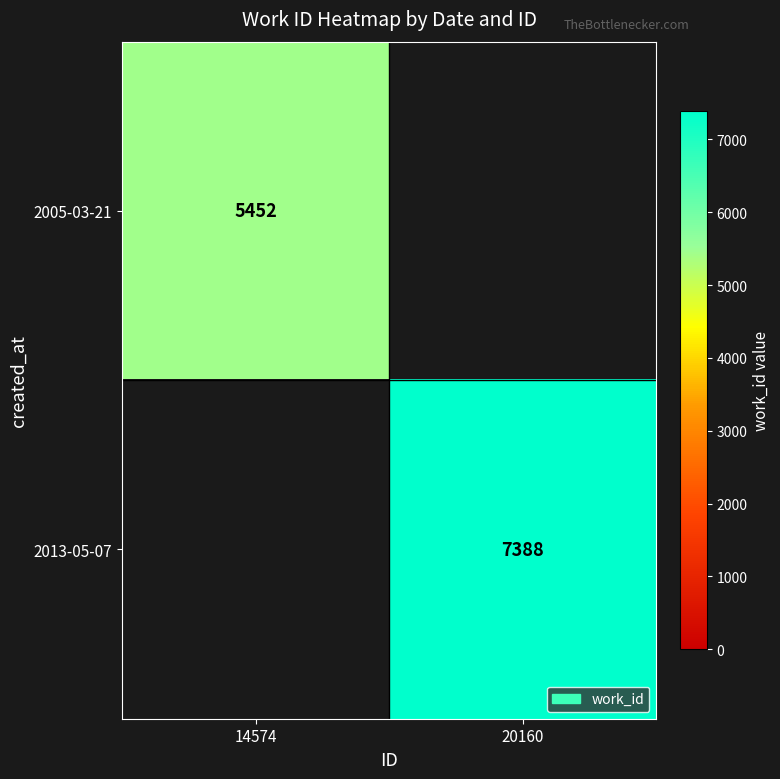

Is the value of 2013-05-07 at 20160 greater than the value of 2005-03-21 at 14574?

Yes